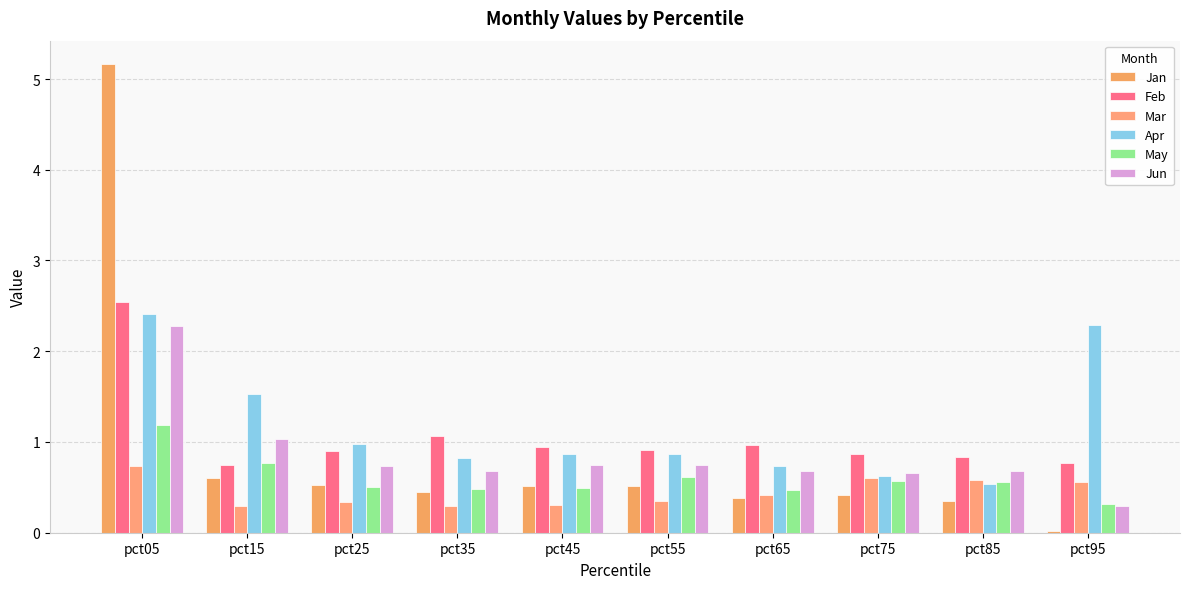

Which has a higher value, pct65 or pct75?

pct75